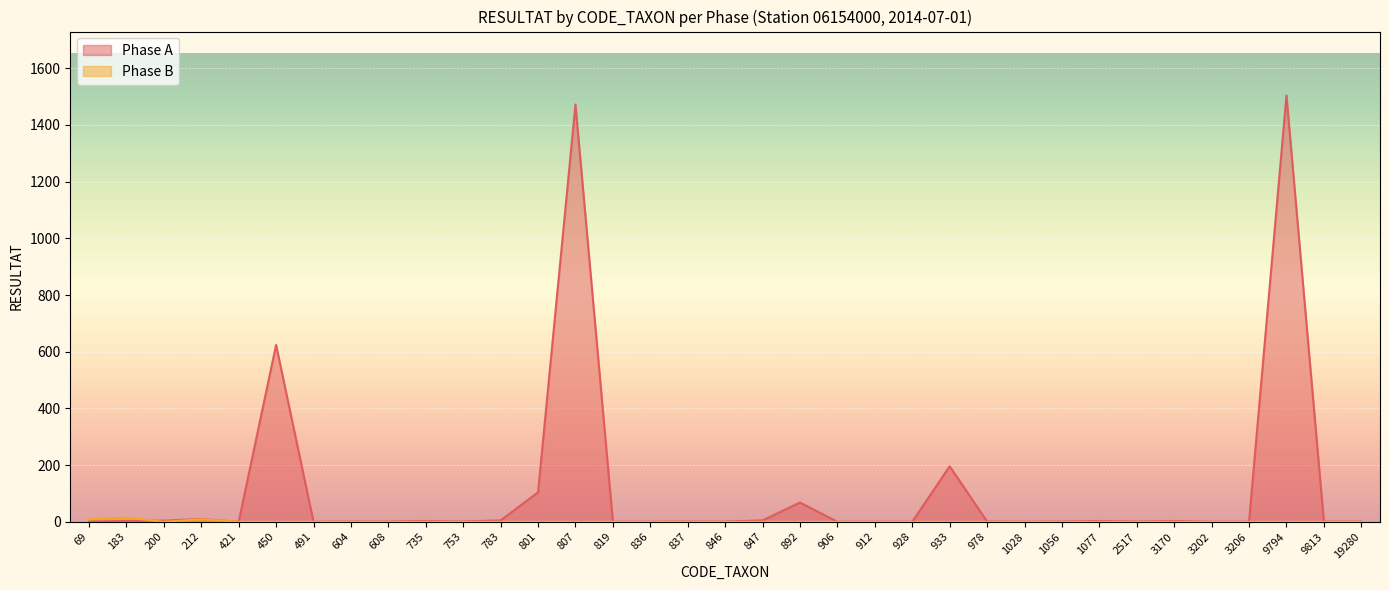

What is the sum of the Phase A values at 753 and 212?

11